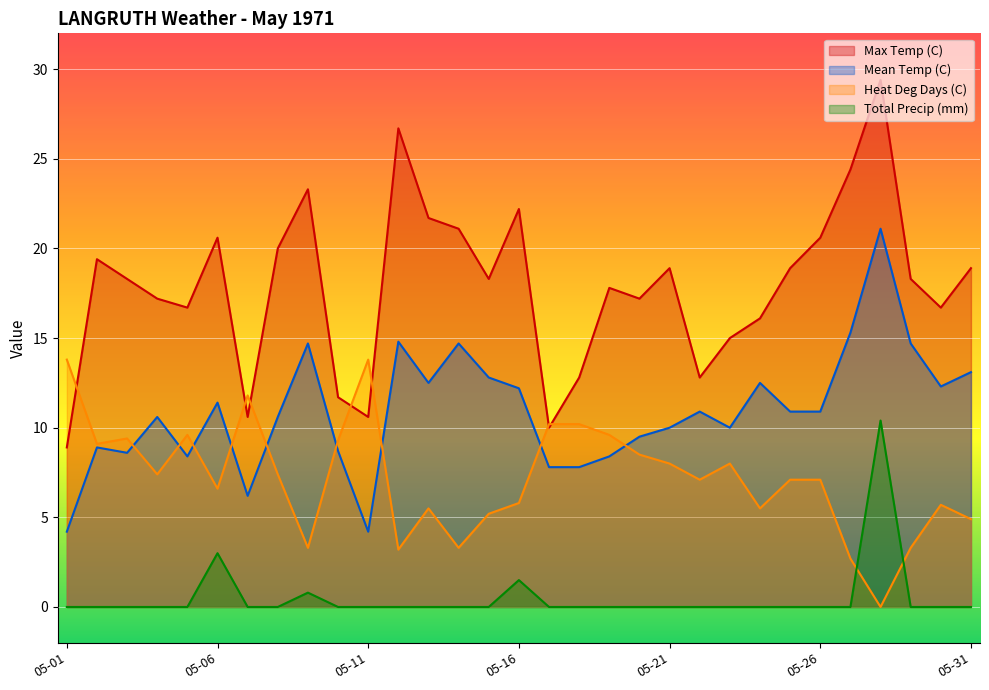

What is the difference between the maximum and minimum values in the Mean Temp (C) series?

16.9